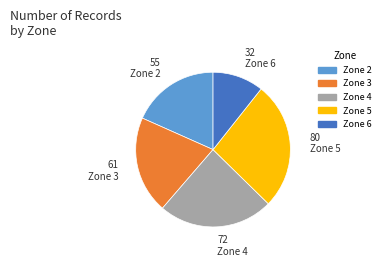

Is there any slice that represents more than half of the pie?

No